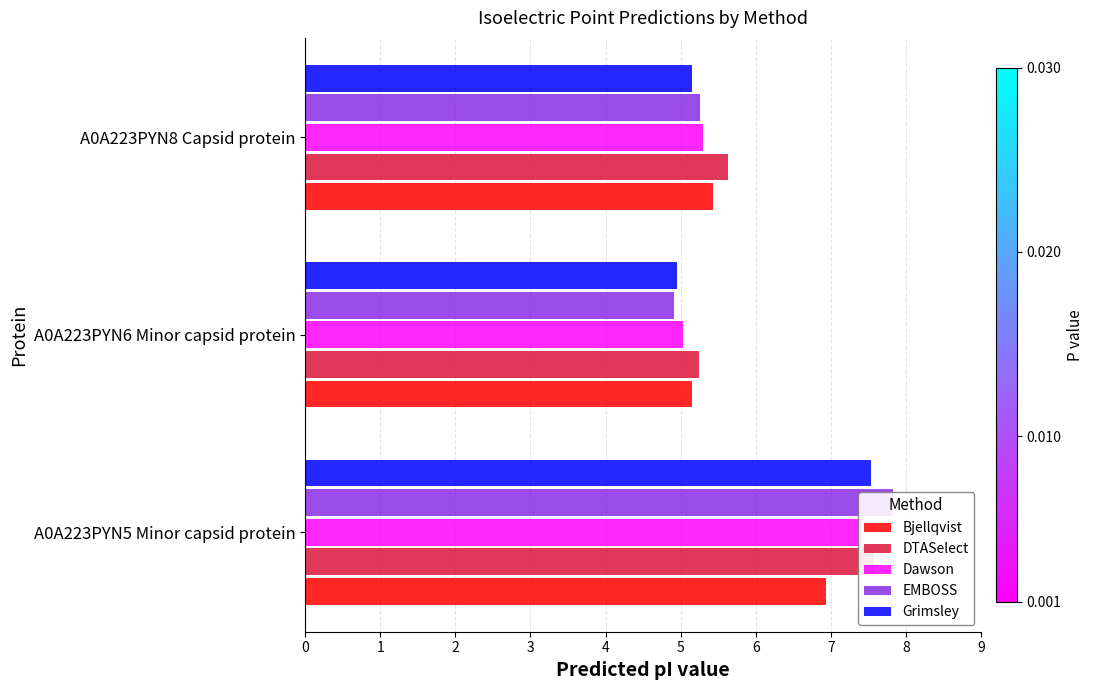

Which series has the largest range (max minus min)?

EMBOSS